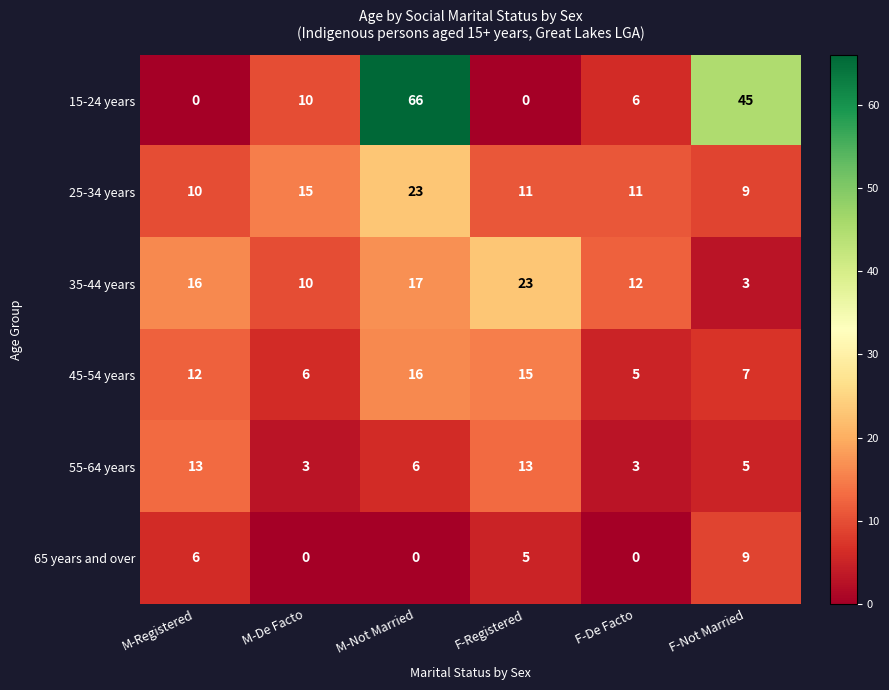

True or false: 45-54 years has a value of 15 at F-Registered.

True